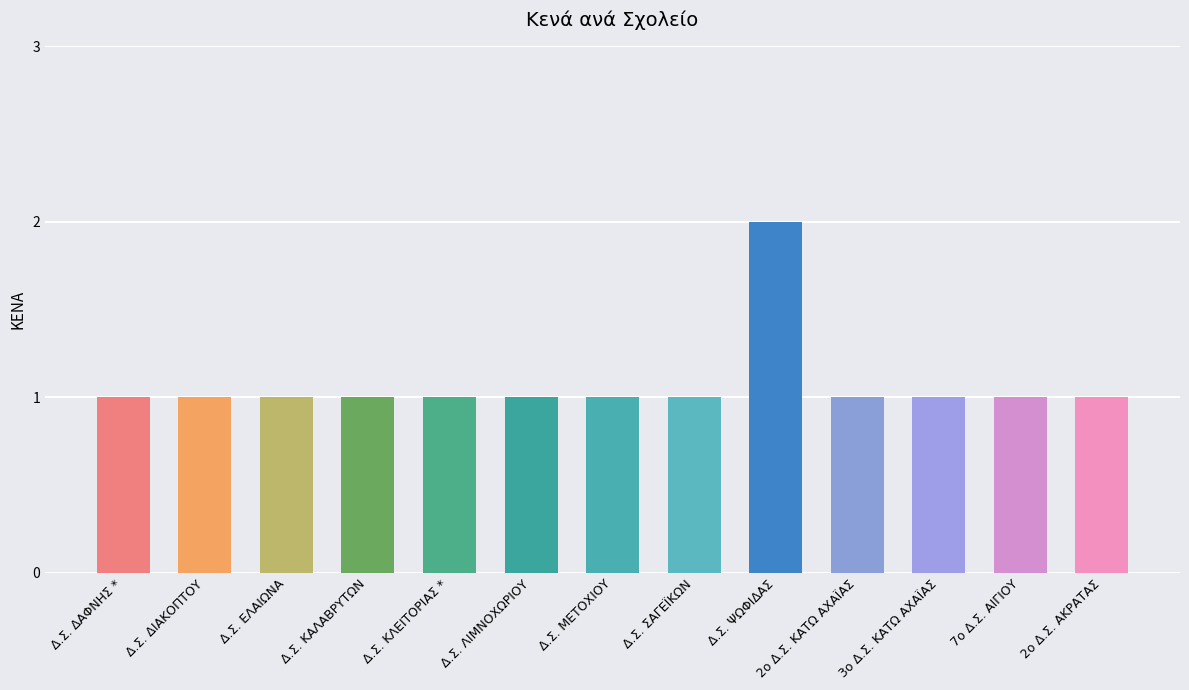

Count the values in the range 1 to 2.

13